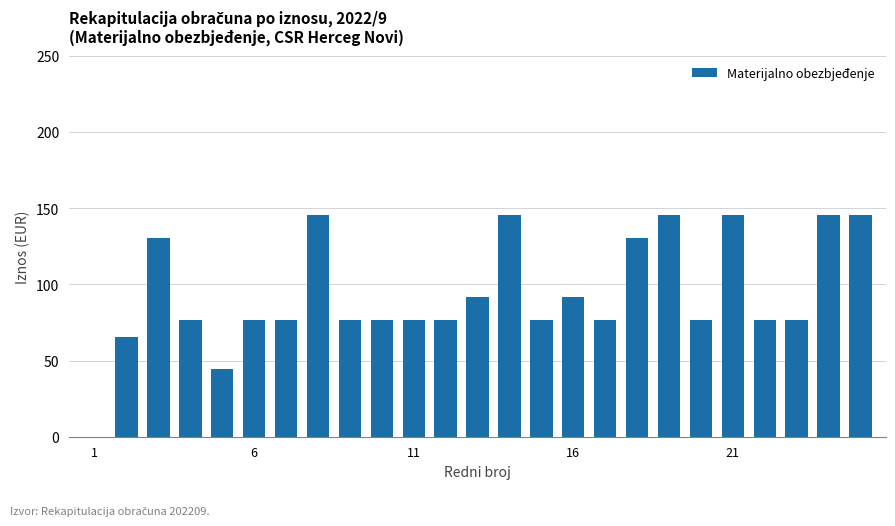

What is the greatest value displayed?

145.6